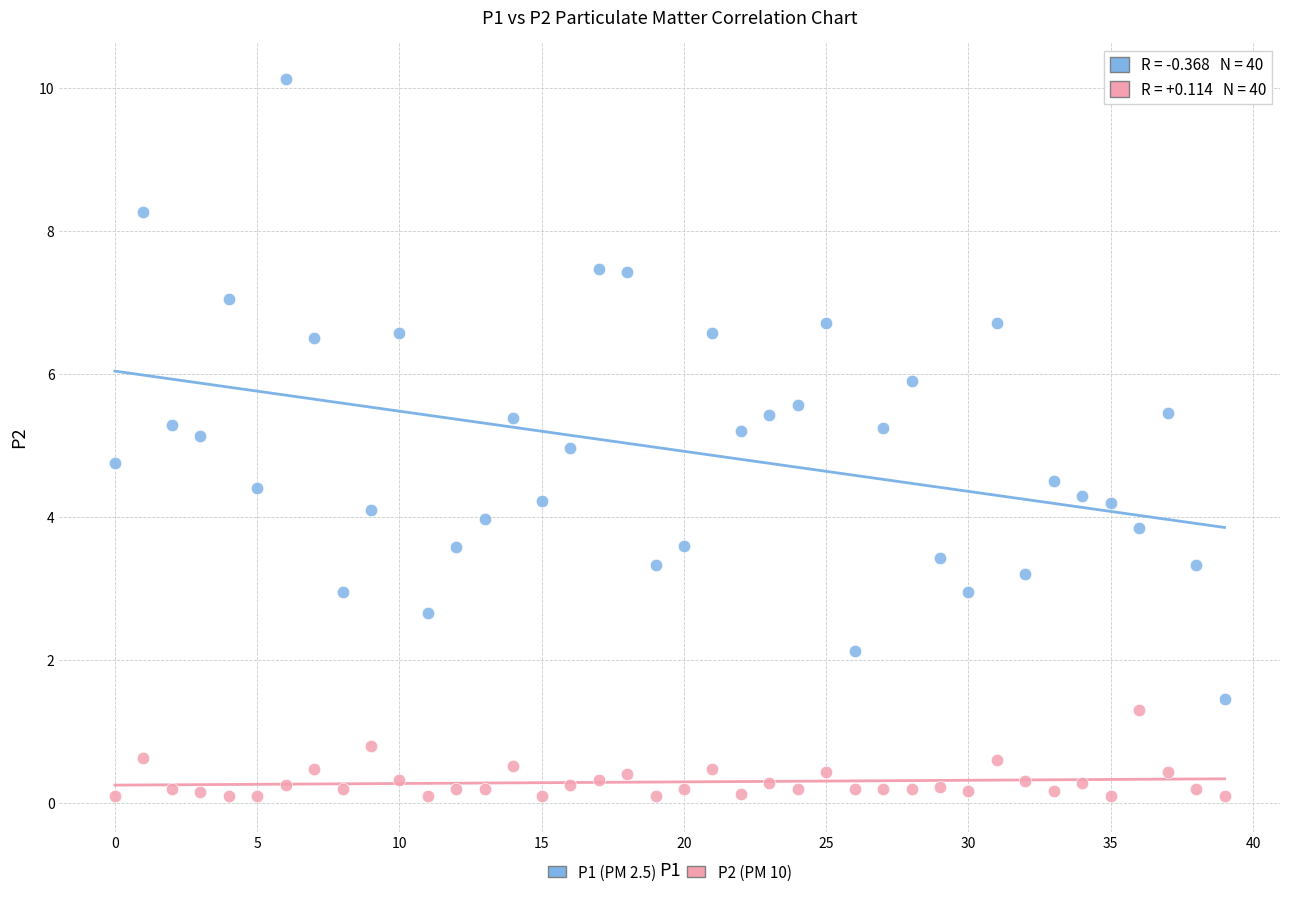

Across all data points, what is the range of Y values (max minus min)?

10.0